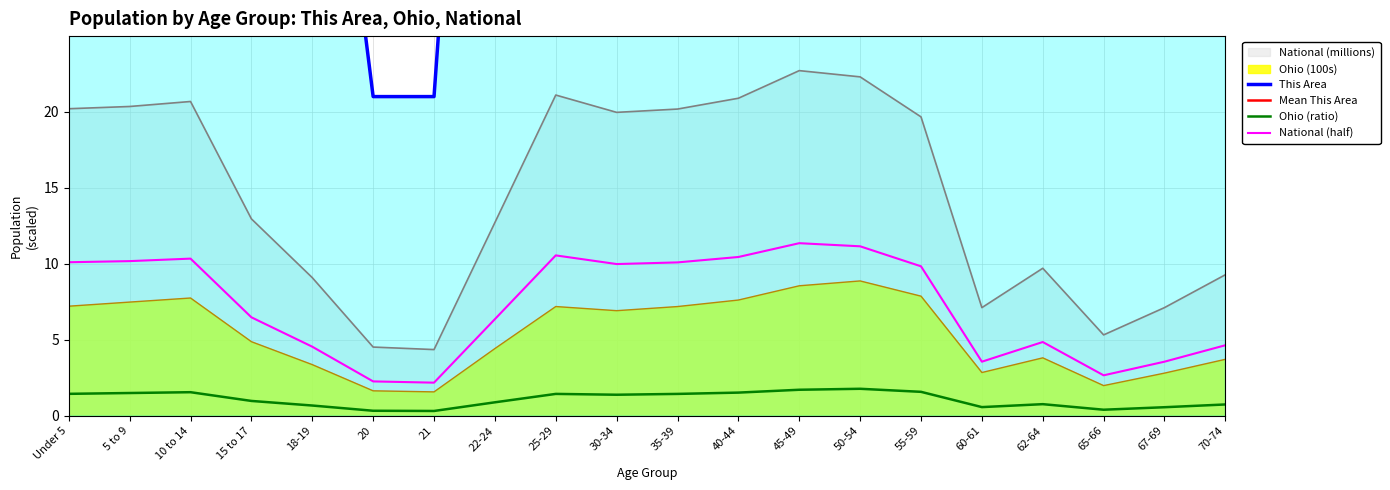

True or false: National and Ohio cross at least once.

False